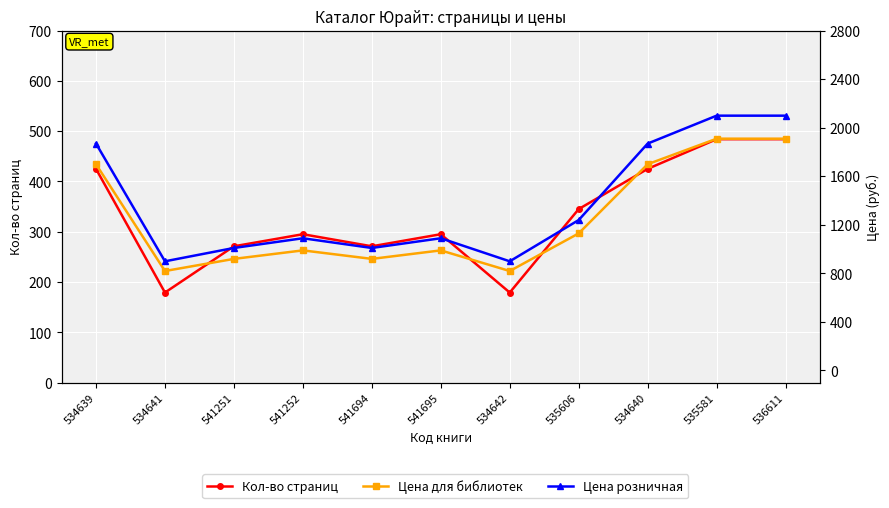

Count the number of data series in this chart.

3